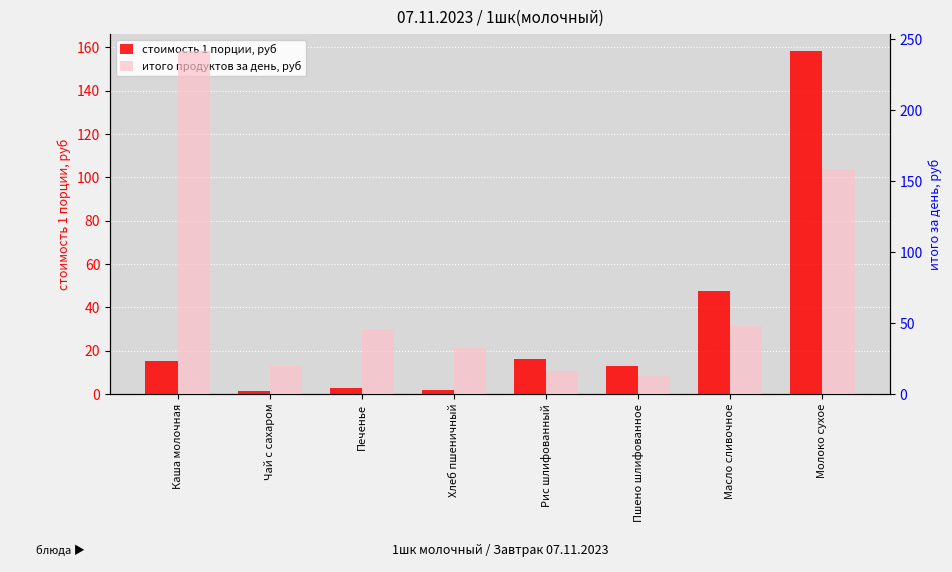

List the series in order of their peak value, highest first.

итого продуктов за день, руб, стоимость 1 порции, руб